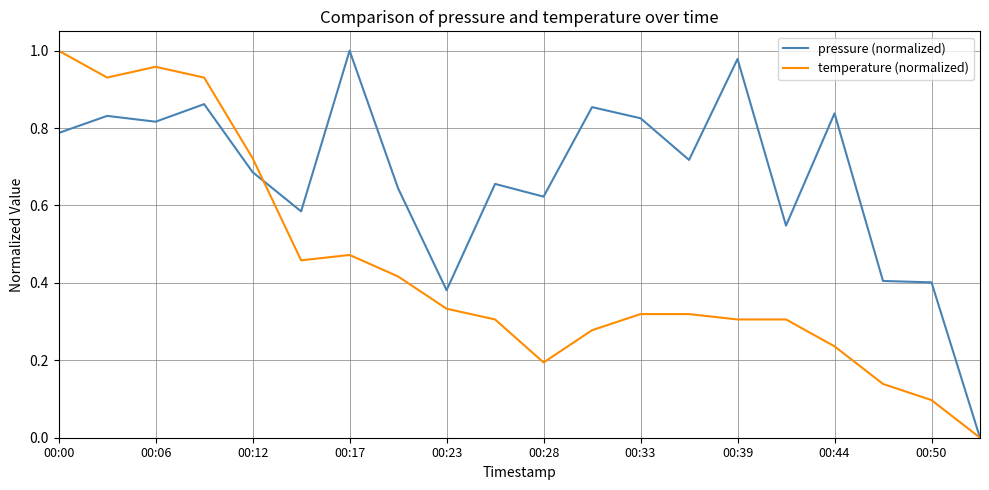

Rank the series by their average value, from lowest to highest.

temperature (normalized), pressure (normalized)